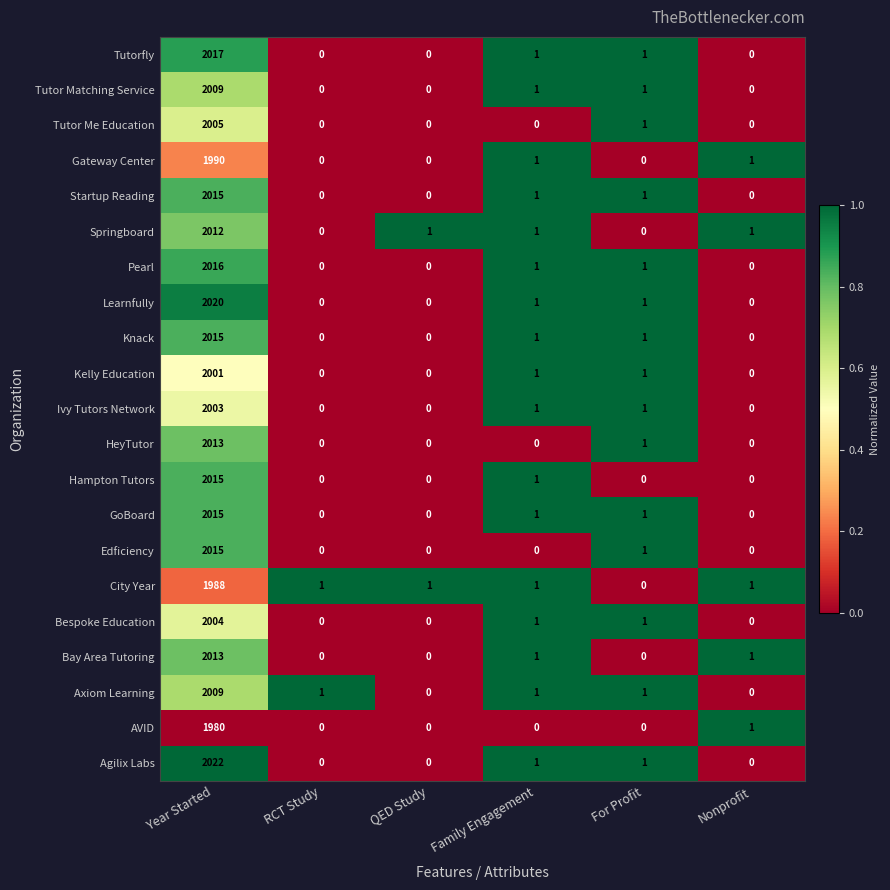

What is the average value of the Ivy Tutors Network series?

334